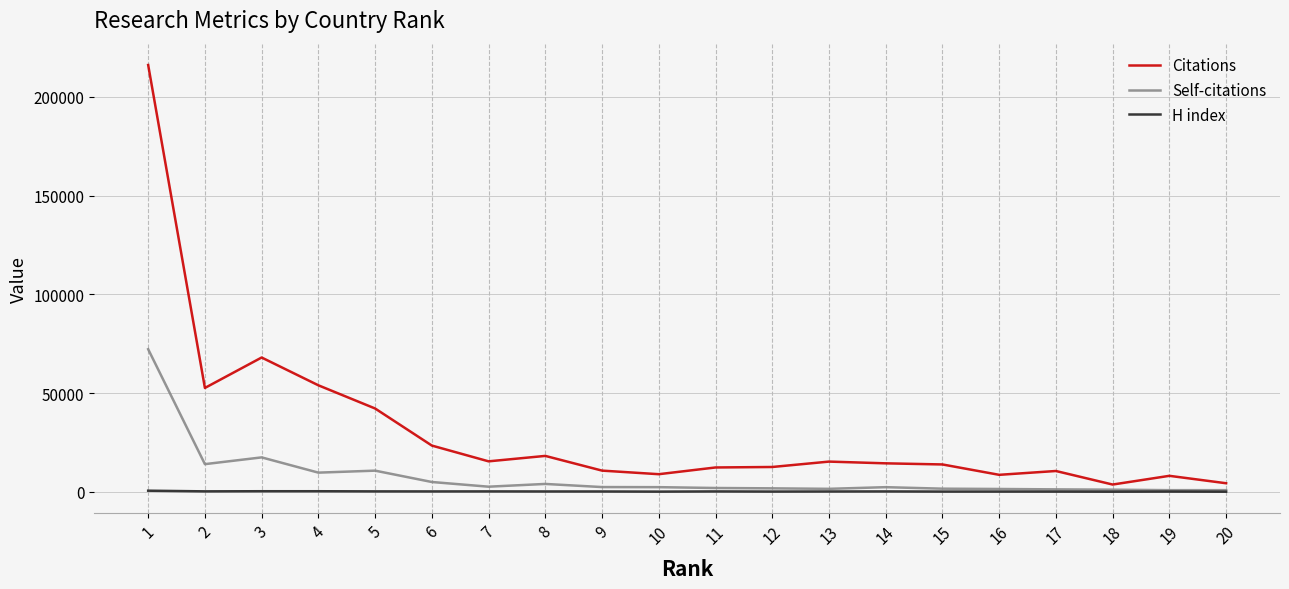

List the series in order of their overall mean, highest first.

Citations, Self-citations, H index